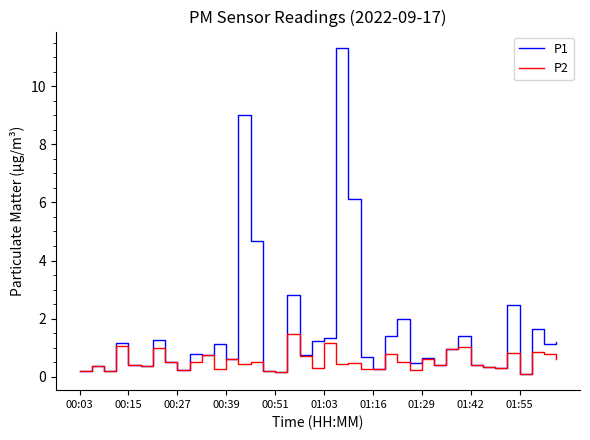

List the series in order of their overall mean, highest first.

P1, P2